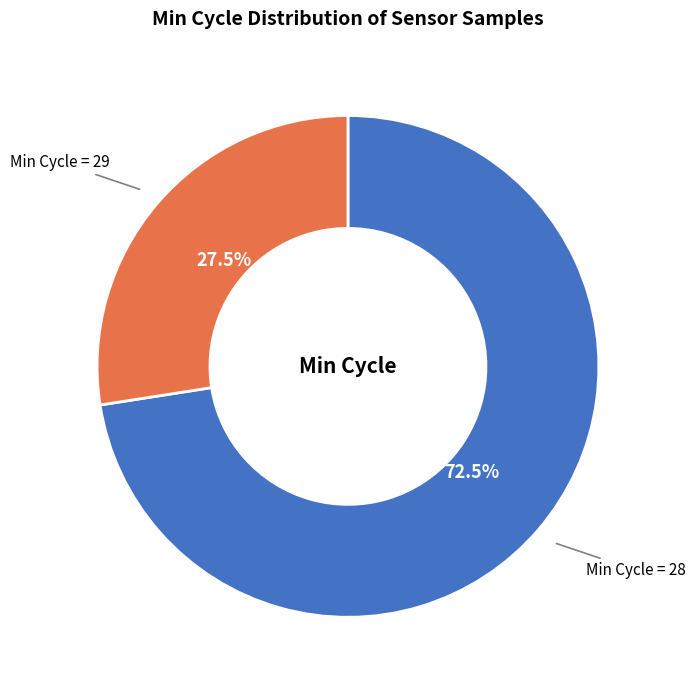

Is there any slice that represents more than half of the pie?

Yes